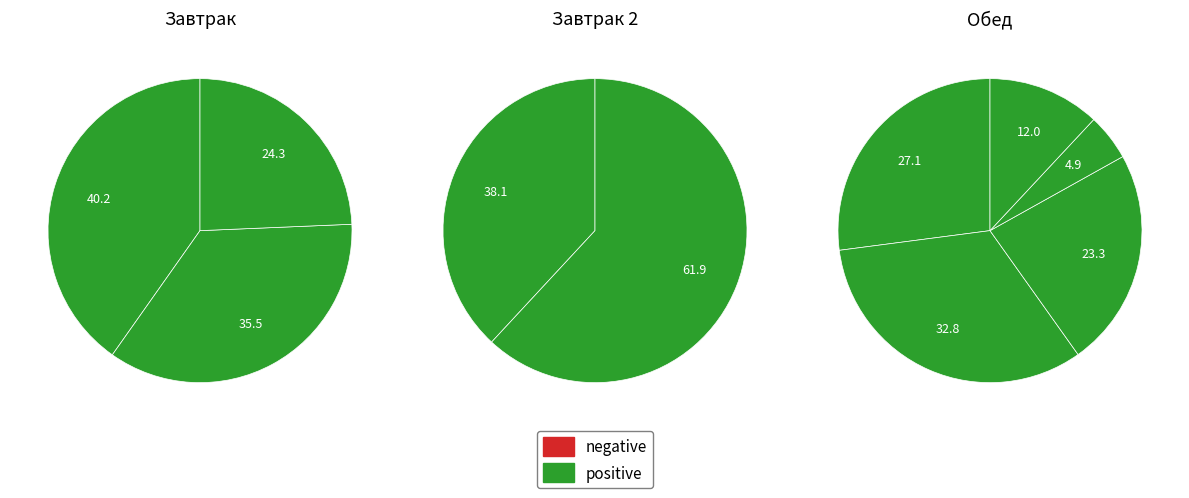

Does Суп из овощей represent more than half of the total?

No